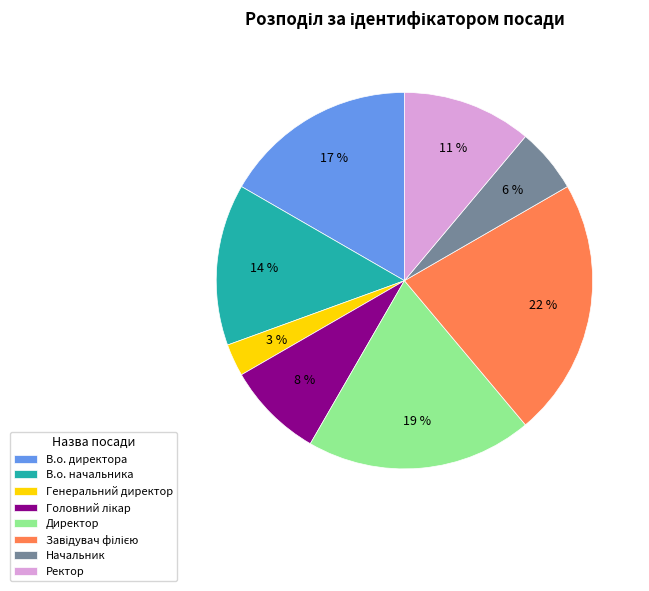

Do Генеральний директор and Директор together represent more than half of the pie?

No